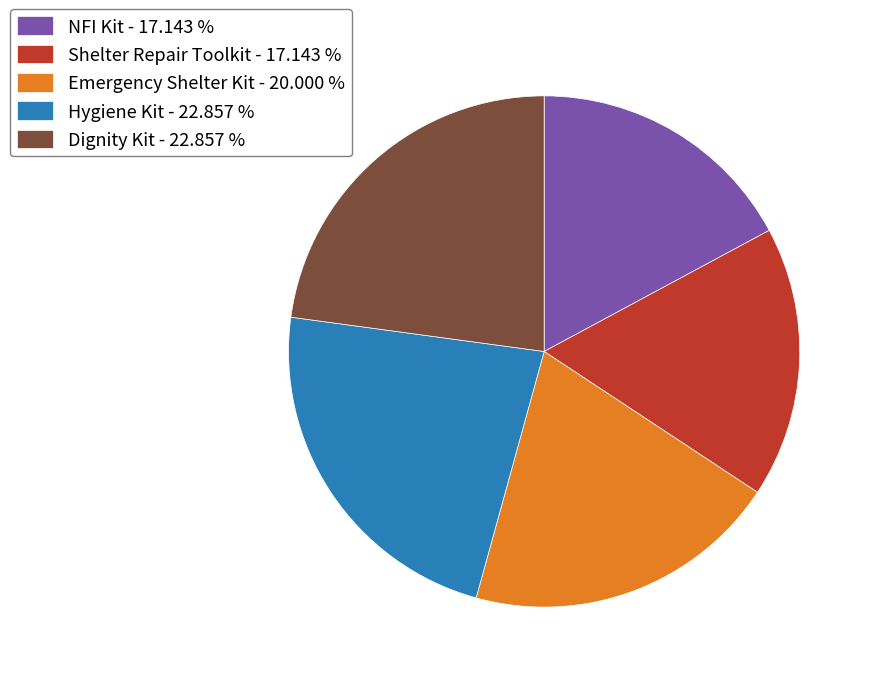

How many segments does this pie chart have?

5